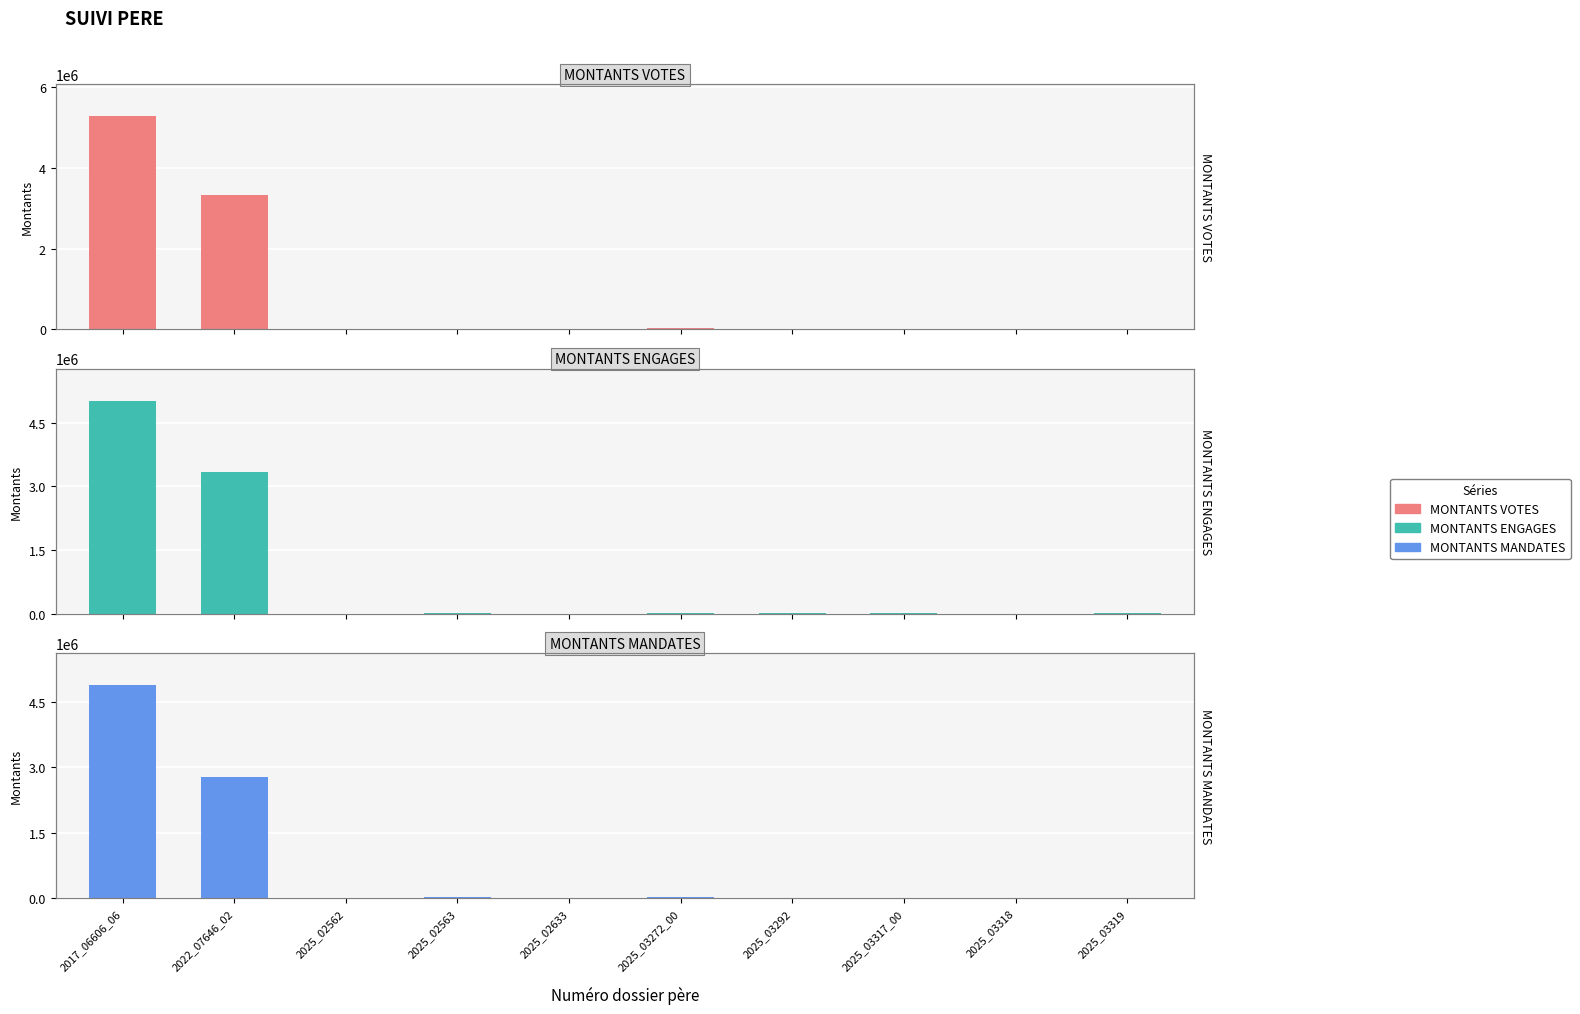

What is the label of the 8th bar from the right?

2025_02562